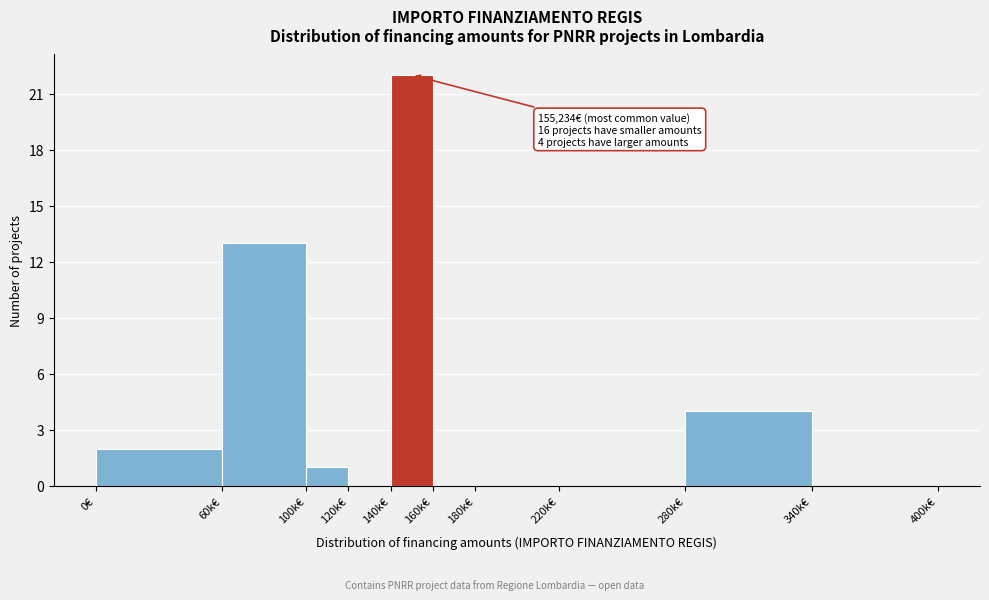

Reading right to left, extract all data points from this chart.

340k€=0	280k€=4	220k€=0	180k€=0	160k€=0	140k€=22	120k€=0	100k€=1	60k€=13	0€=2